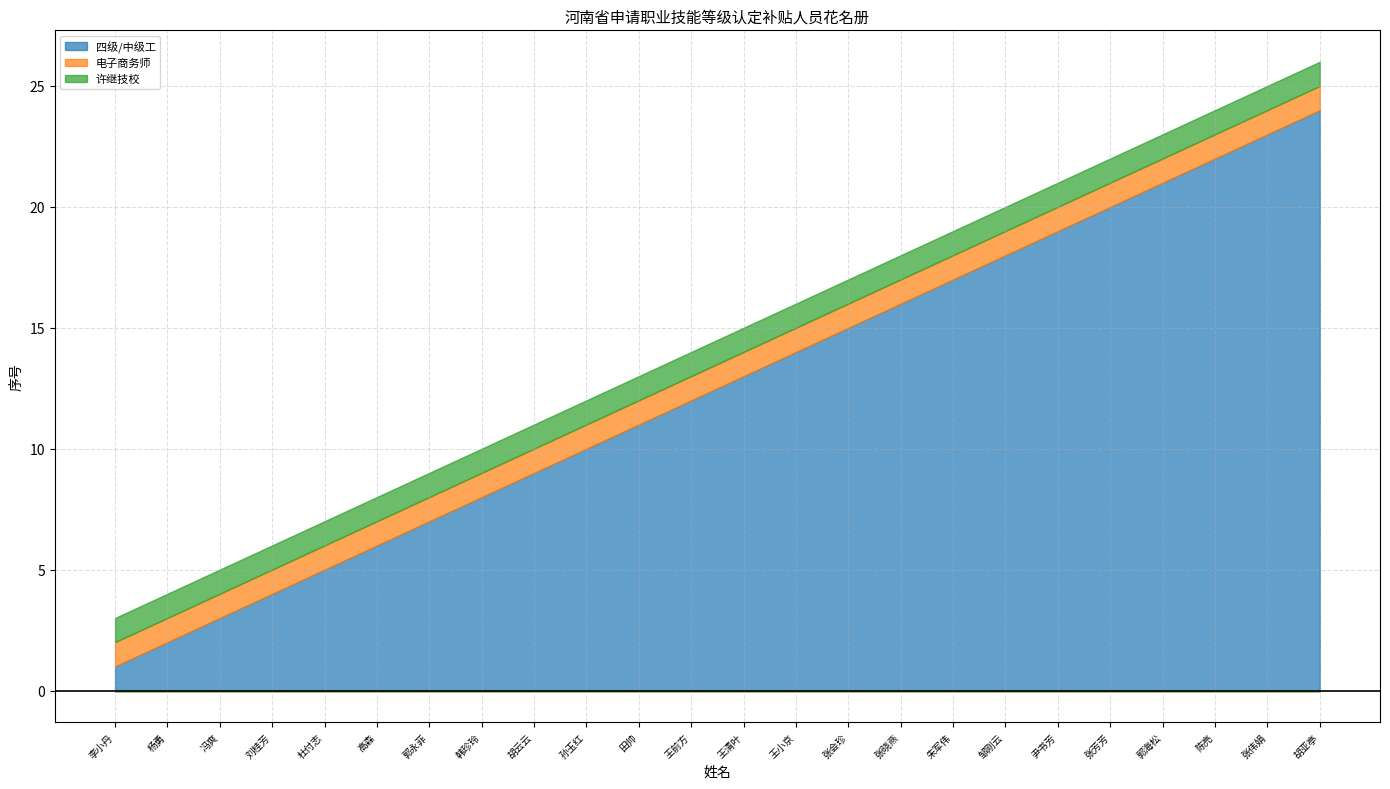

What is the difference between the highest and lowest values at 邹刚云?

17